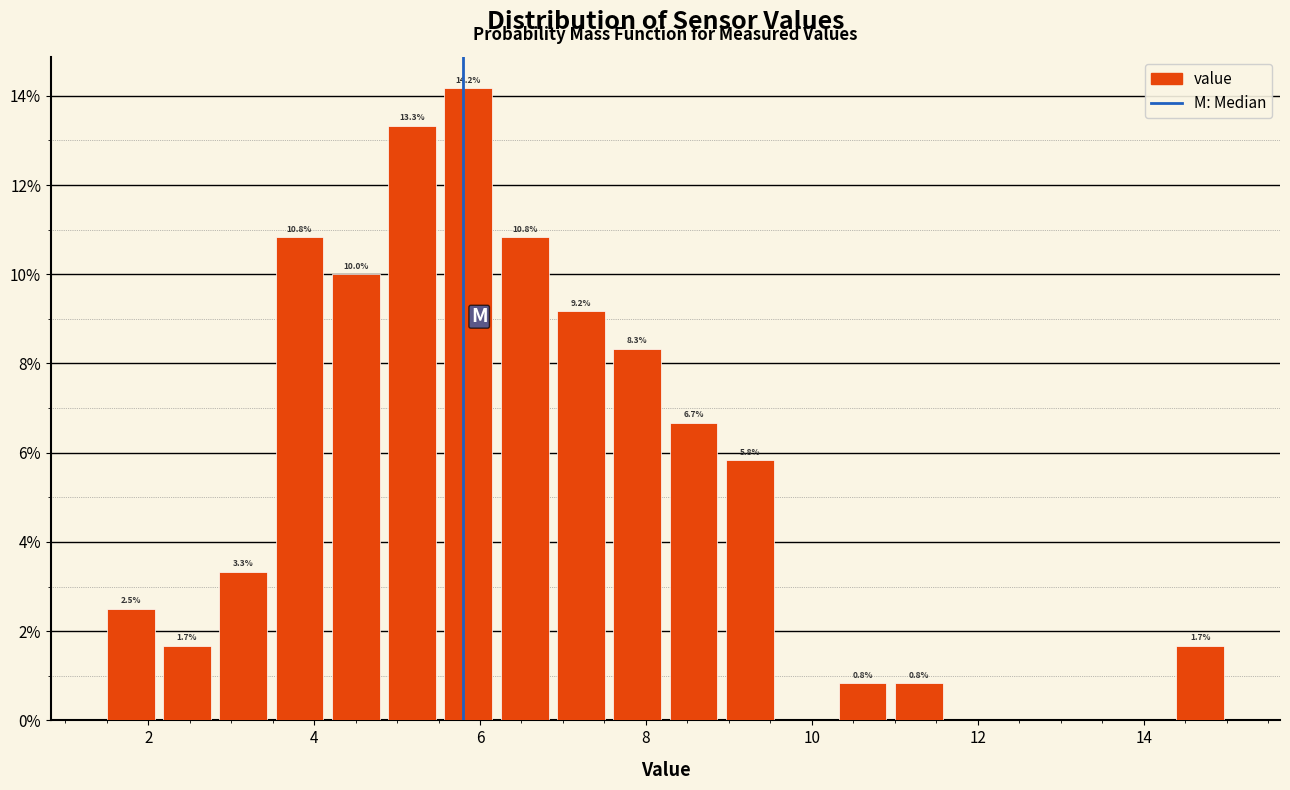

Around what value on the x-axis is the tallest bar? Give the approximate position of its centre, as read against the axis.

5.8